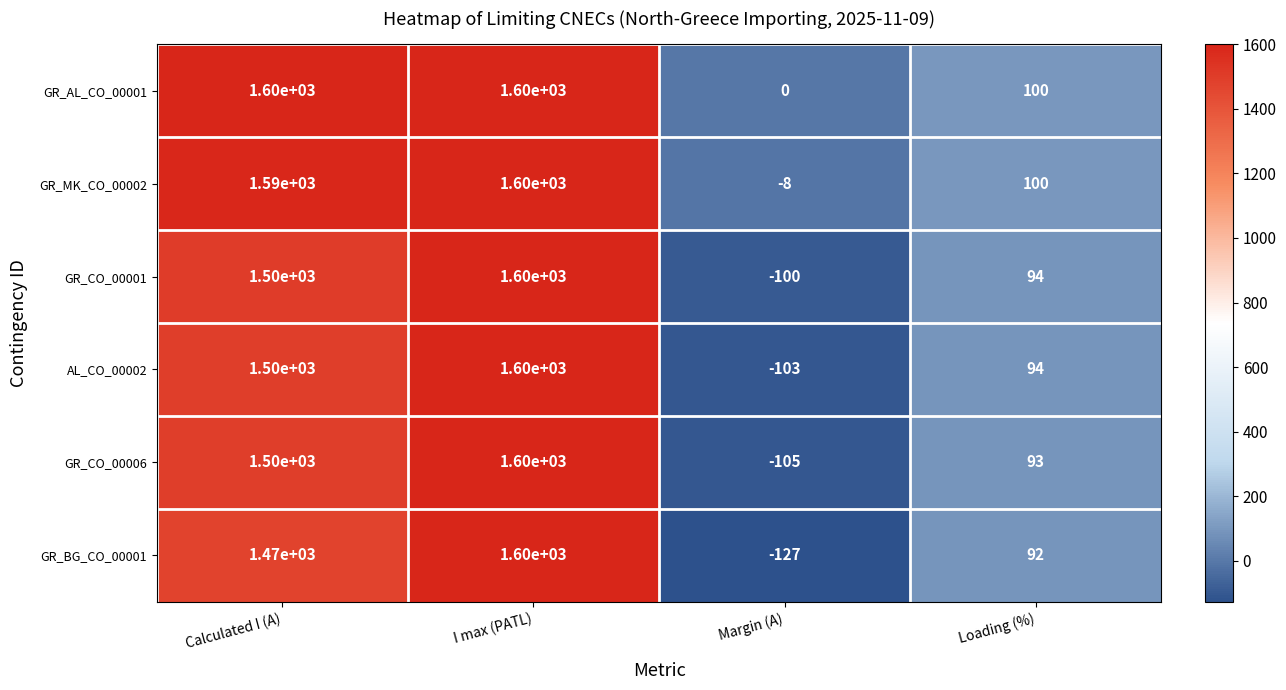

Reading left to right, extract all data points from this chart.

GR_AL_CO_00001: Calculated I (A)=1600	I max (PATL)=1600	Margin (A)=0	Loading (%)=100
GR_MK_CO_00002: Calculated I (A)=1590	I max (PATL)=1600	Margin (A)=-8	Loading (%)=100
GR_CO_00001: Calculated I (A)=1500	I max (PATL)=1600	Margin (A)=-100	Loading (%)=94
AL_CO_00002: Calculated I (A)=1500	I max (PATL)=1600	Margin (A)=-103	Loading (%)=94
GR_CO_00006: Calculated I (A)=1500	I max (PATL)=1600	Margin (A)=-105	Loading (%)=93
GR_BG_CO_00001: Calculated I (A)=1470	I max (PATL)=1600	Margin (A)=-127	Loading (%)=92